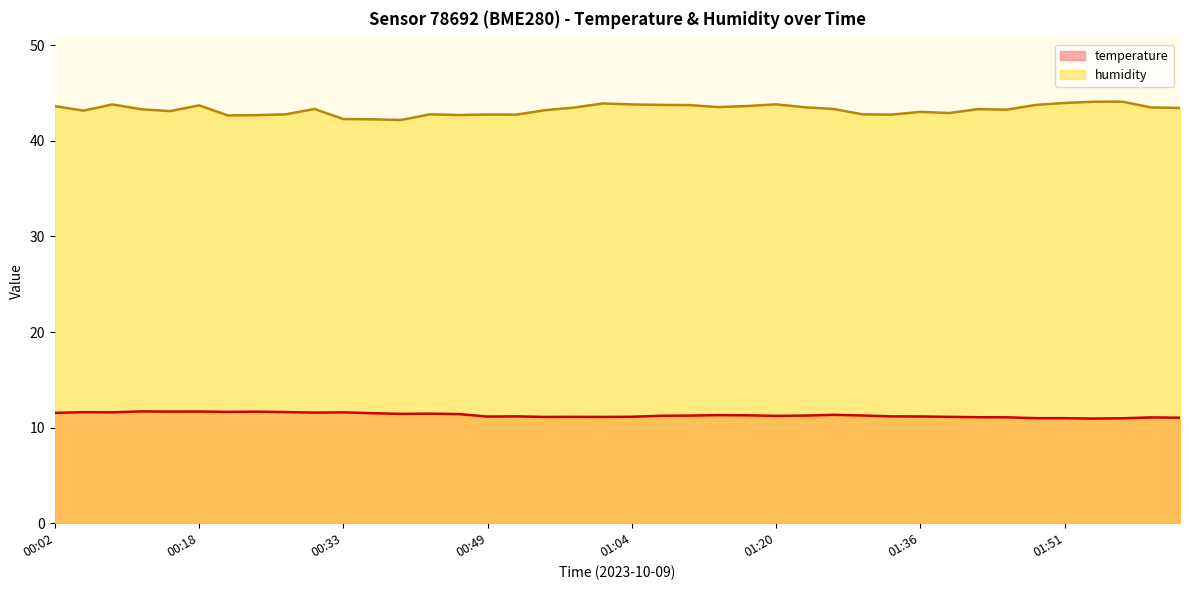

What is the sum of all humidity values?

1730.8